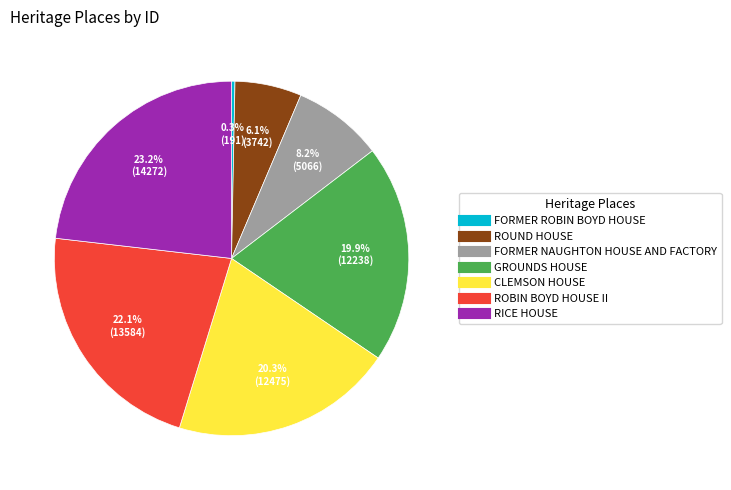

True or false: ROUND HOUSE accounts for 1% of the total.

False